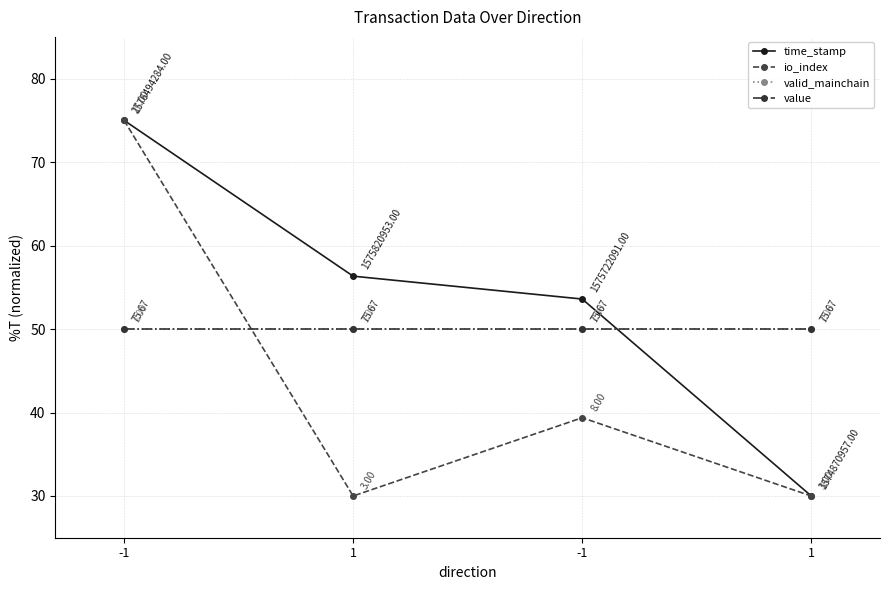

Does the chart have visible grid lines?

Yes